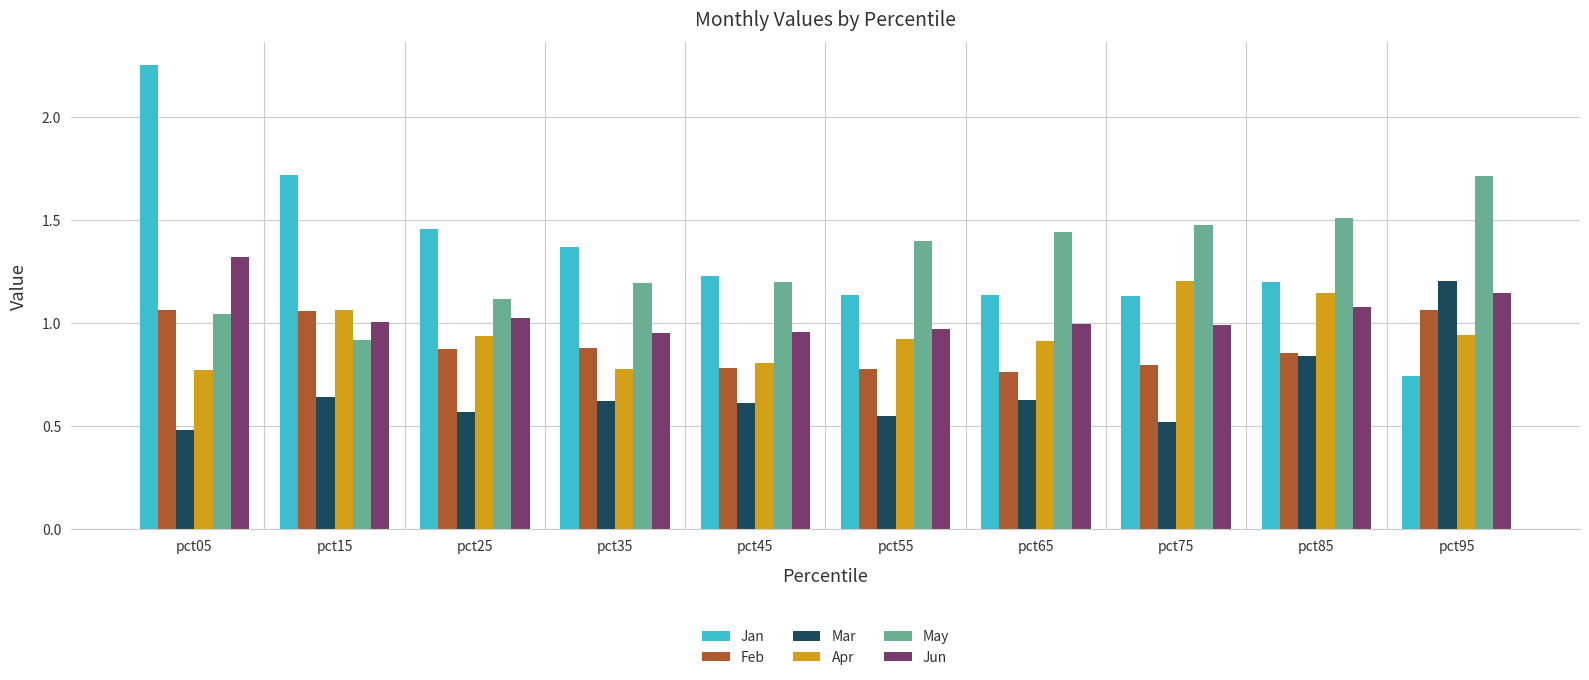

What is the total value across all series at pct35?

5.8